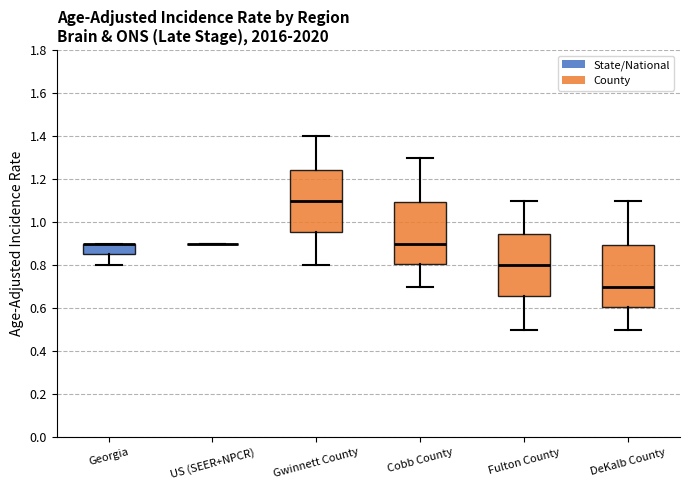

Reading left to right, read every box against the y-axis: the position of its median line, the range the box covers, and the ends of its whiskers. The values are not printed on the chart, so give them approximately, as read against the axis.

Georgia: median 0.90 (drawn on the box's upper edge), box 0.86 to 0.90, whiskers 0.80 to 0.90
US (SEER+NPCR): box collapsed to a line at 0.90, whiskers 0.90 to 0.90
Gwinnett County: median 1.10, box 0.96 to 1.24, whiskers 0.80 to 1.40
Cobb County: median 0.90, box 0.80 to 1.10, whiskers 0.70 to 1.30
Fulton County: median 0.80, box 0.66 to 0.94, whiskers 0.50 to 1.10
DeKalb County: median 0.70, box 0.60 to 0.90, whiskers 0.50 to 1.10